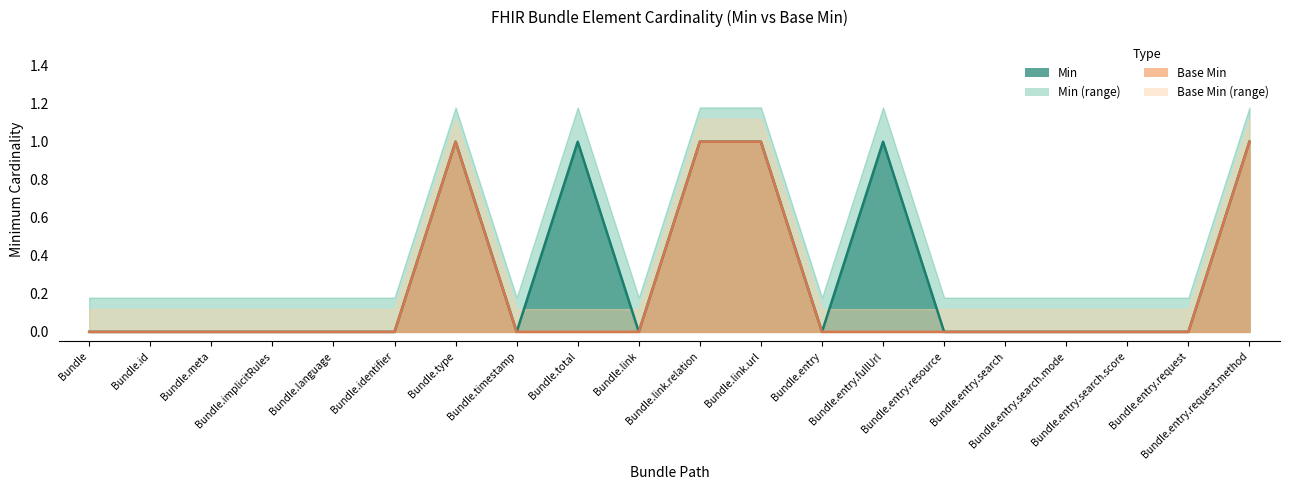

In Min, how many points are lower than both neighbors (excluding endpoints)?

3